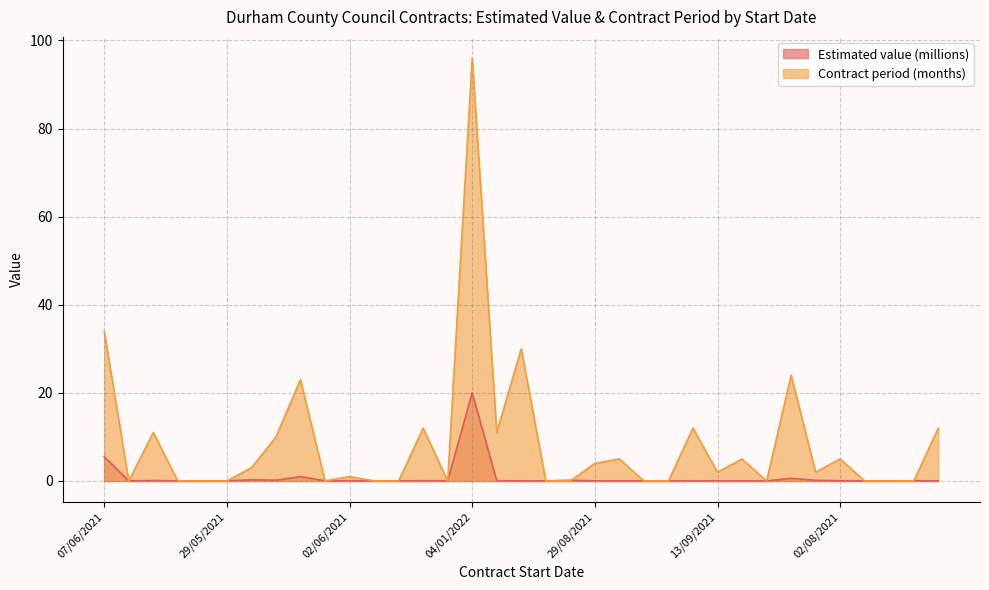

True or false: Estimated value (millions) and Contract period (months) cross at least once.

True